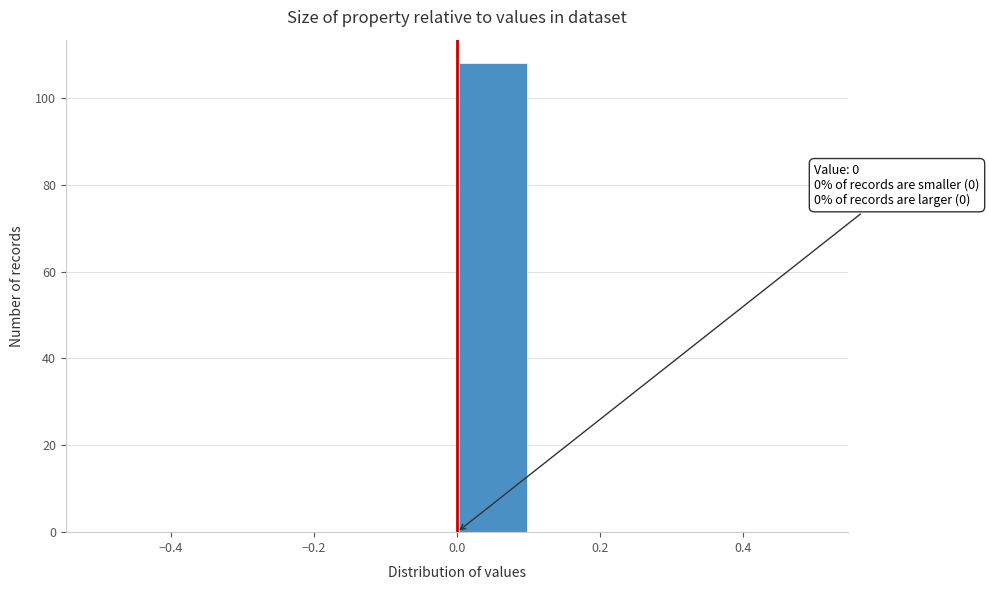

Which range on the x-axis has the tallest bar?

0.0 to 0.1